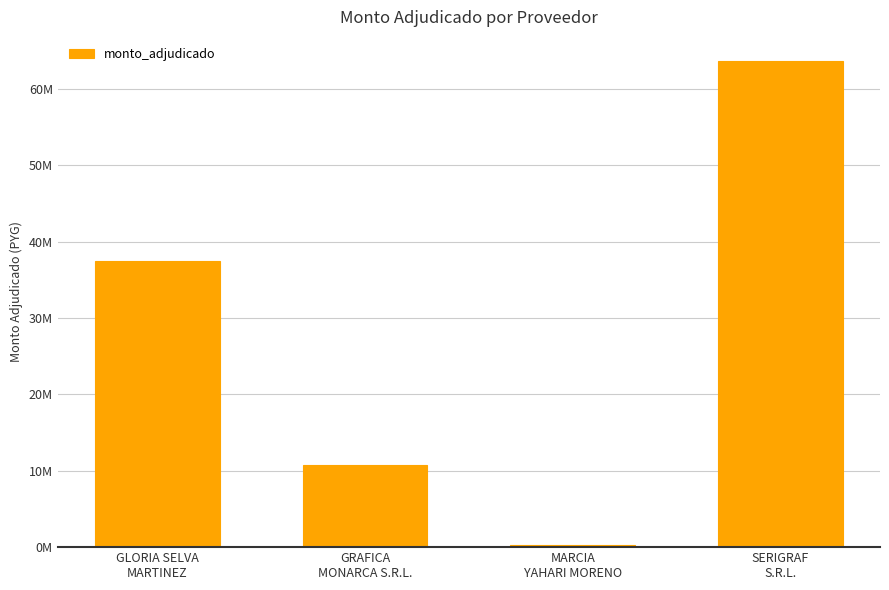

Reading left to right, what are all the values shown in this chart?

37408000	10811020	315500	63606000